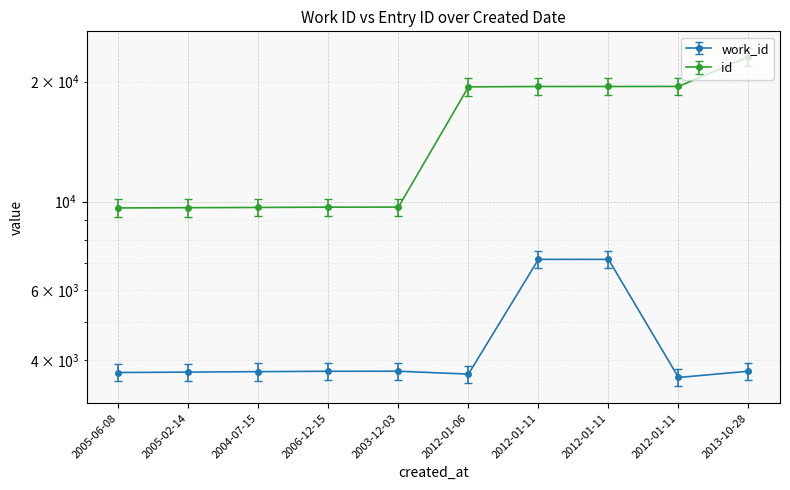

How many lines are shown in the chart?

2